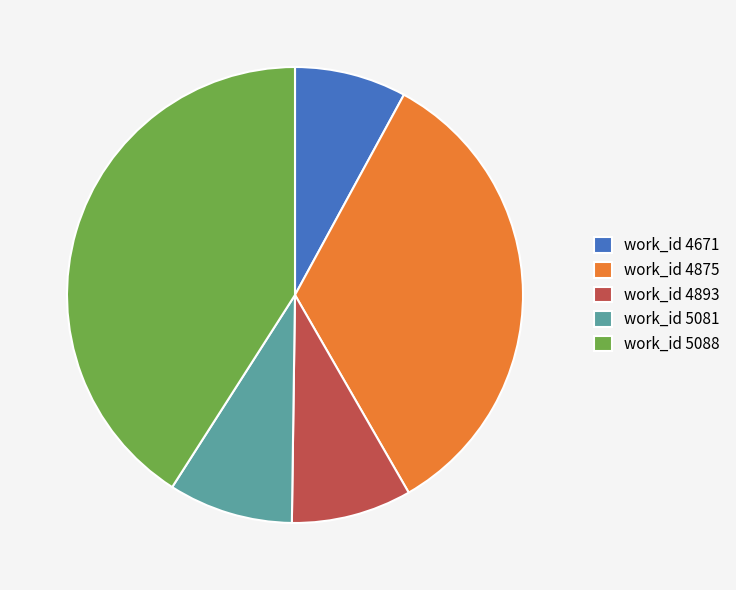

Combined, do work_id 4893 and work_id 5088 account for over 50%?

No